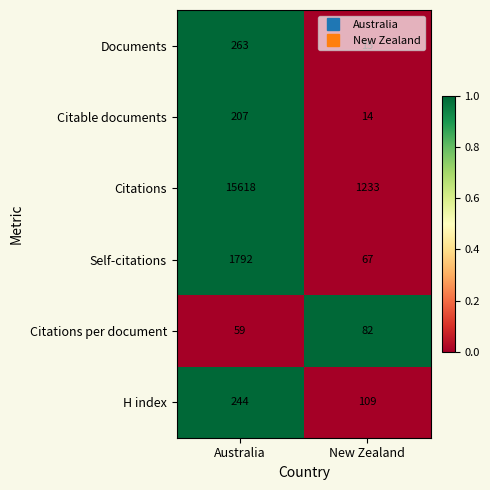

What is the sum of the Citations values at Australia and New Zealand?

16851